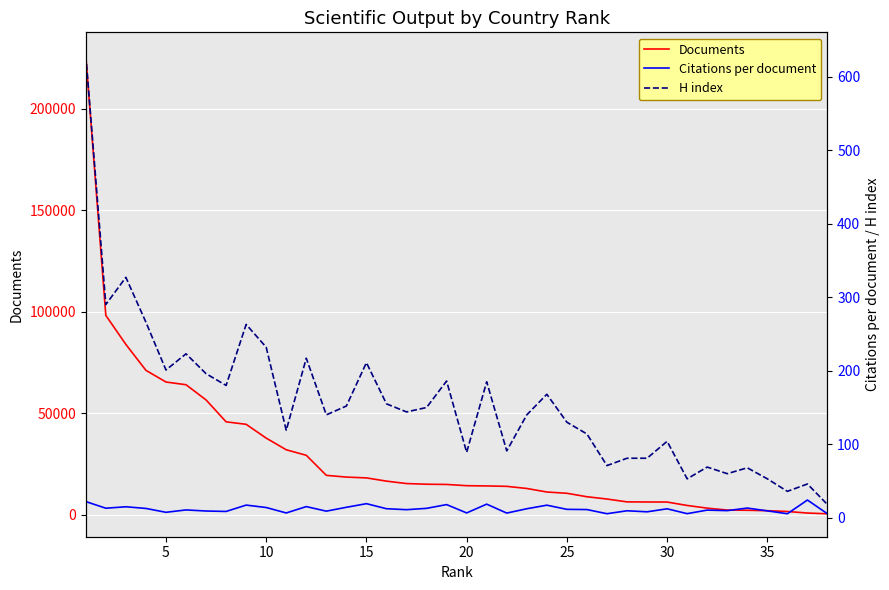

The value of Documents at 25 is 10549. True or false?

True